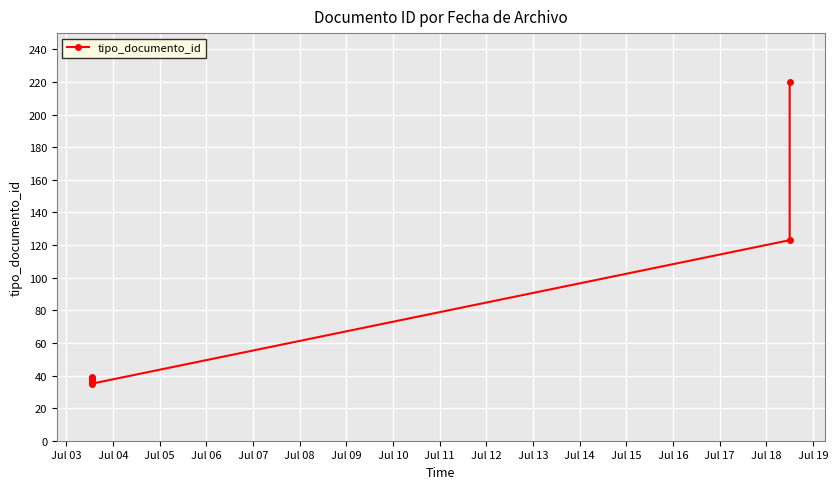

Between Jul 06 and Jul 05, which is larger?

Jul 05